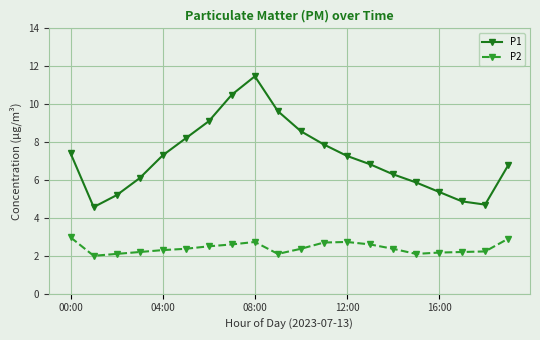

What is the smallest value displayed?

2.0